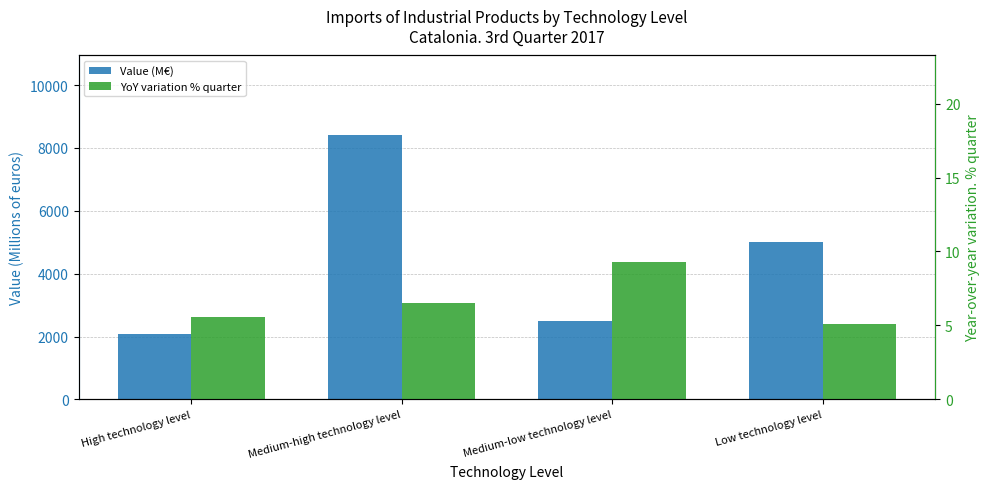

Reading right to left, list all the values displayed in this chart.

Value (M€): 4996.6	2506.1	8414.9	2091.7
YoY variation % quarter: 5.1	9.3	6.5	5.6